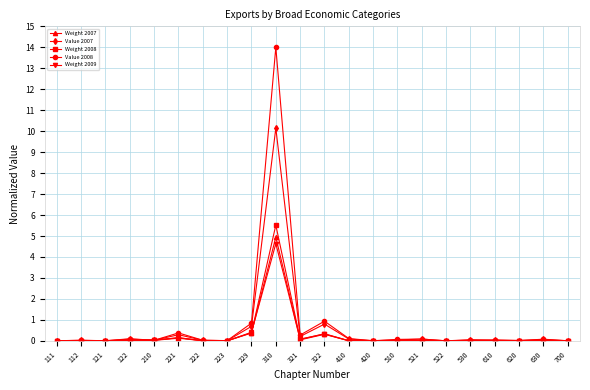

True or false: Weight 2007 has more than 1 interior local peaks.

True